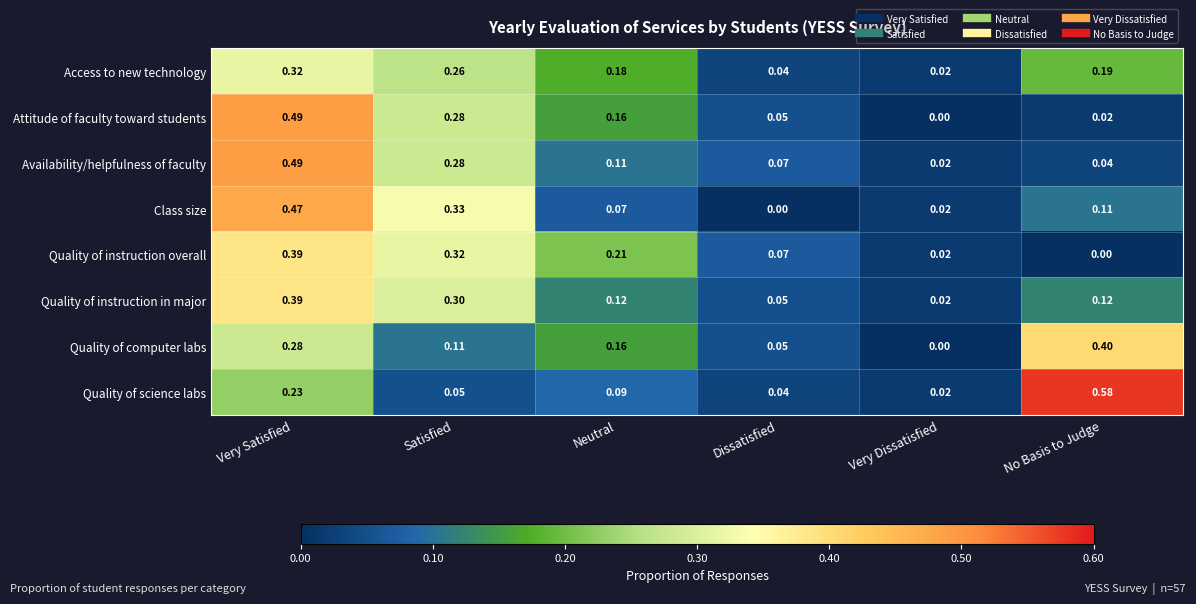

At which label is Class size closest to 0?

Dissatisfied